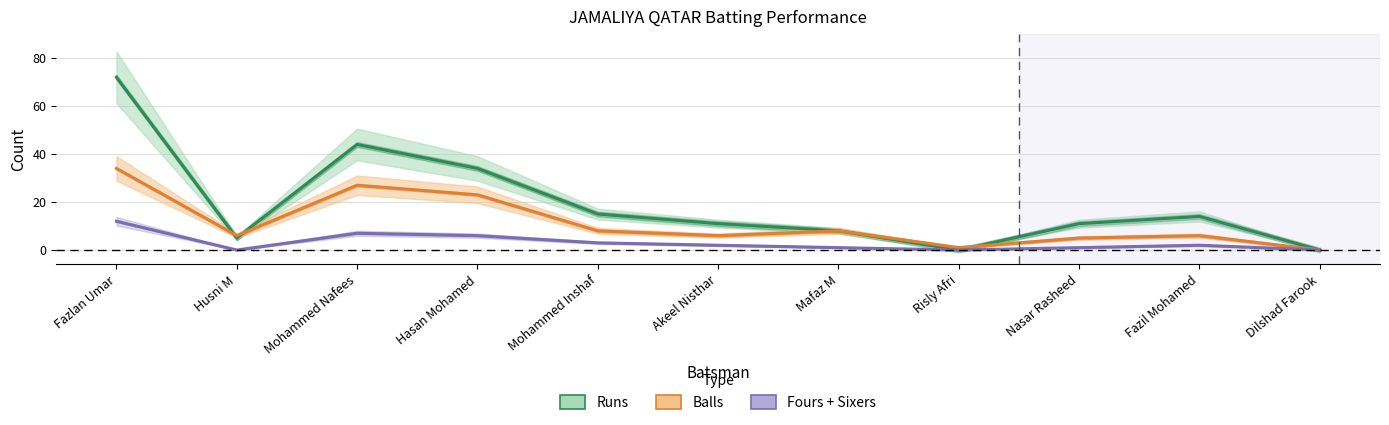

Which label corresponds to the largest value in the chart?

Fazlan Umar